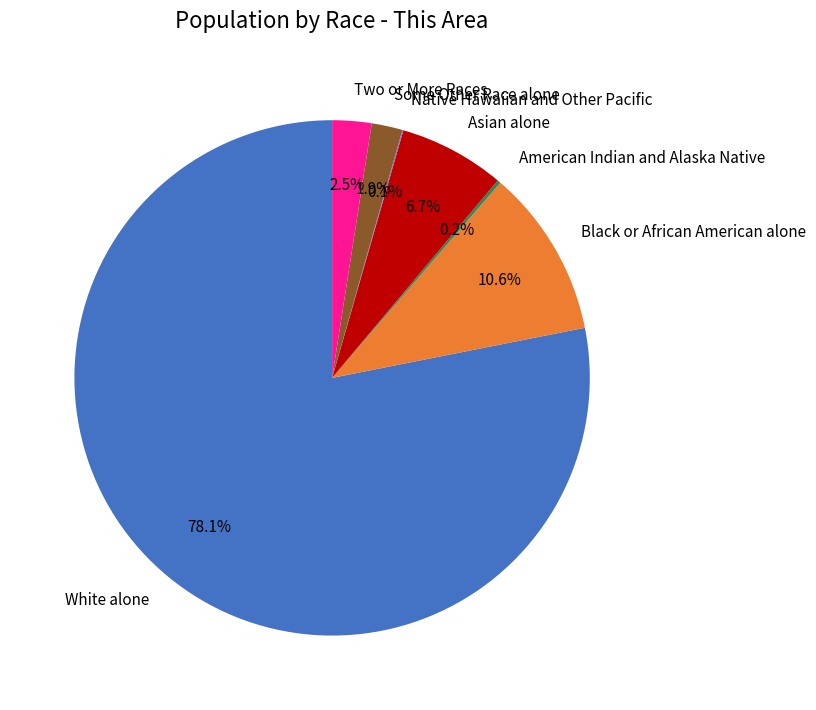

Does White alone account for over 50% of the chart?

Yes